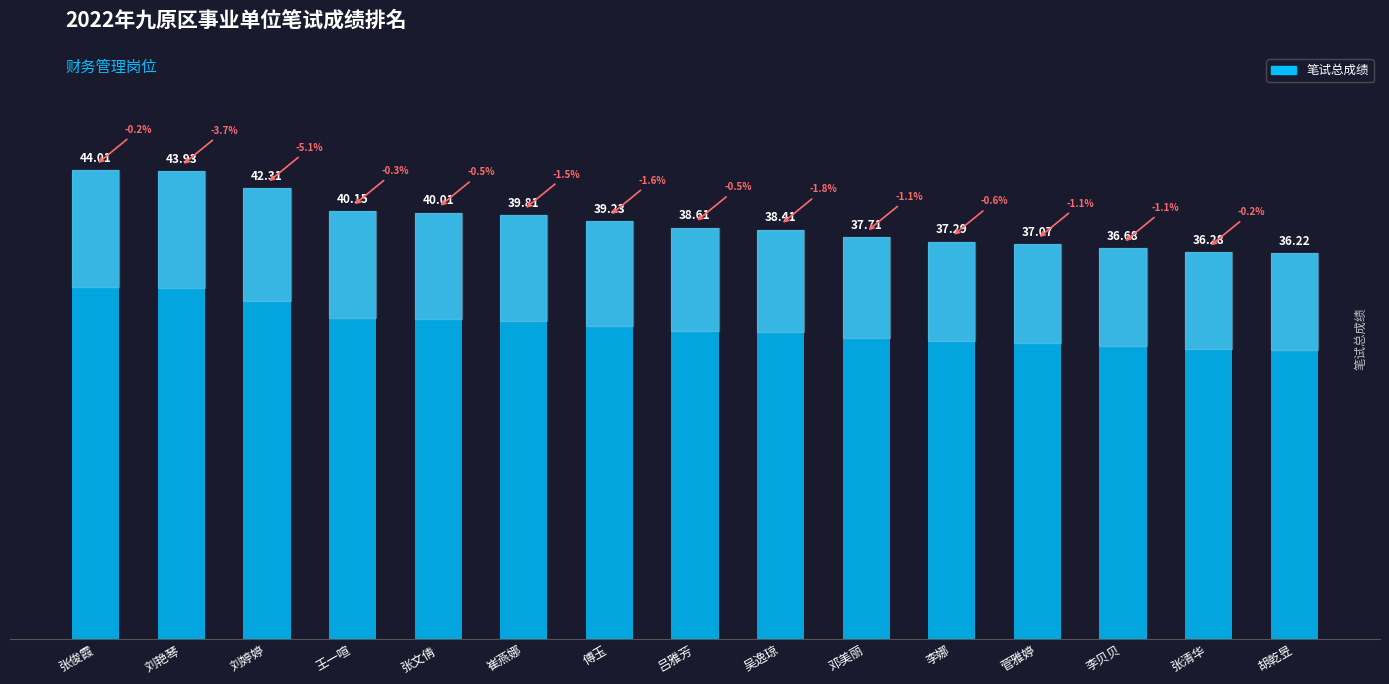

Where does the data first go above 38?

张俊霞